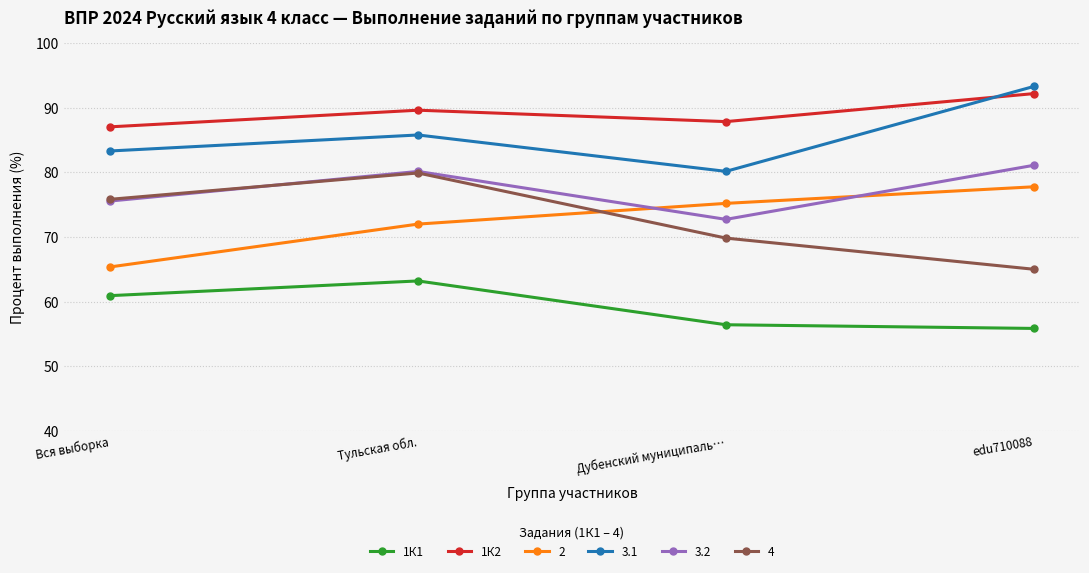

How many interior local valleys does the 1К2 series have?

1